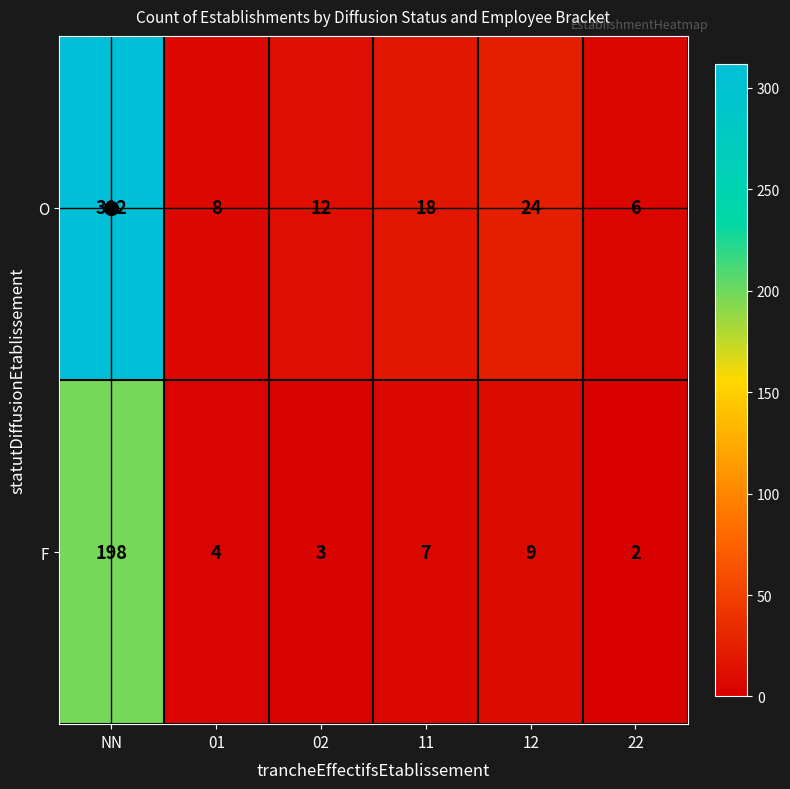

At which category is the sum across all series the highest?

NN